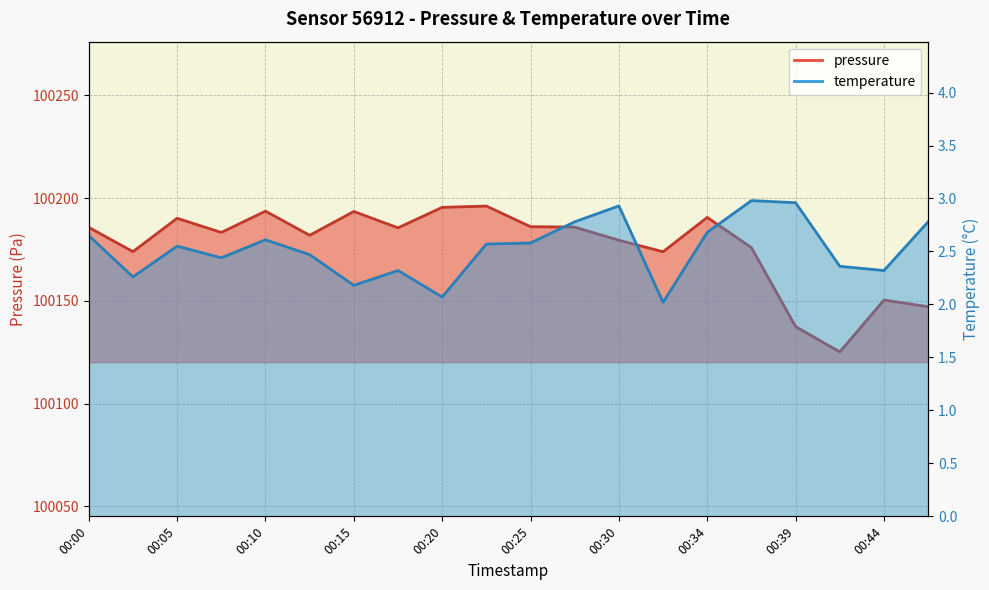

True or false: pressure has a value of 100185.6 at 00:17.

True